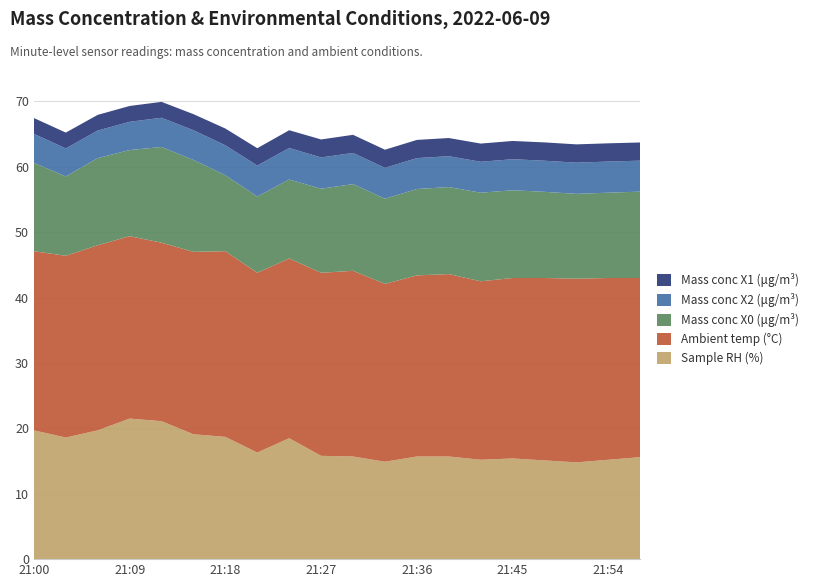

Reading left to right, what are all the values shown in this chart?

Sample RH (%): 19.7	18.6	19.7	21.5	21.1	19.1	18.7	16.3	18.5	15.8	15.7	14.9	15.7	15.7	15.2	15.4	15.1	14.8	15.2	15.6
Ambient temp (°C): 27.4	27.8	28.3	27.9	27.3	27.9	28.4	27.5	27.5	28.0	28.4	27.2	27.7	27.9	27.3	27.6	27.9	28.1	27.8	27.4
Mass conc X0 (μg/m³): 13.5	12.1	13.3	13.2	14.6	14.1	11.6	11.7	12.1	12.9	13.3	13.0	13.2	13.3	13.6	13.4	13.2	13.0	13.1	13.2
Mass conc X2 (μg/m³): 4.4	4.3	4.2	4.3	4.5	4.5	4.6	4.7	4.8	4.8	4.8	4.7	4.7	4.7	4.7	4.8	4.8	4.8	4.8	4.7
Mass conc X1 (μg/m³): 2.4	2.4	2.4	2.4	2.4	2.5	2.6	2.6	2.7	2.8	2.8	2.8	2.8	2.8	2.8	2.8	2.8	2.8	2.8	2.8